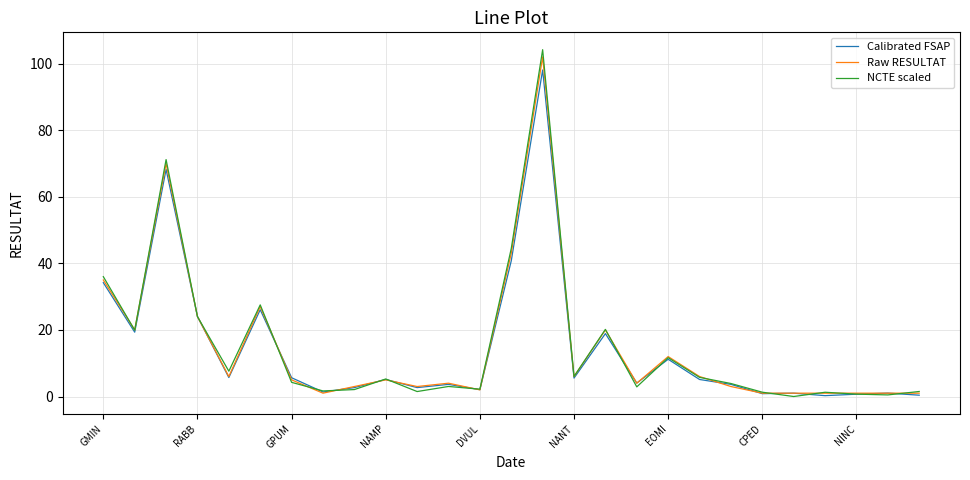

Which series has the largest range (max minus min)?

NCTE scaled